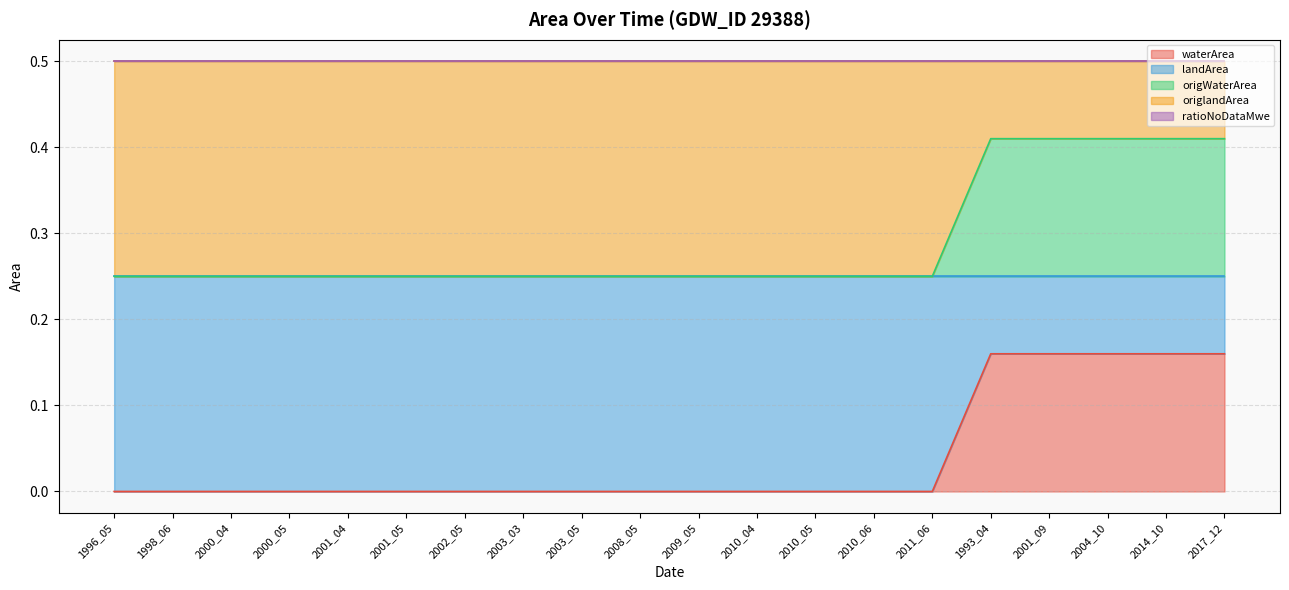

Which series has the largest range (max minus min)?

waterArea